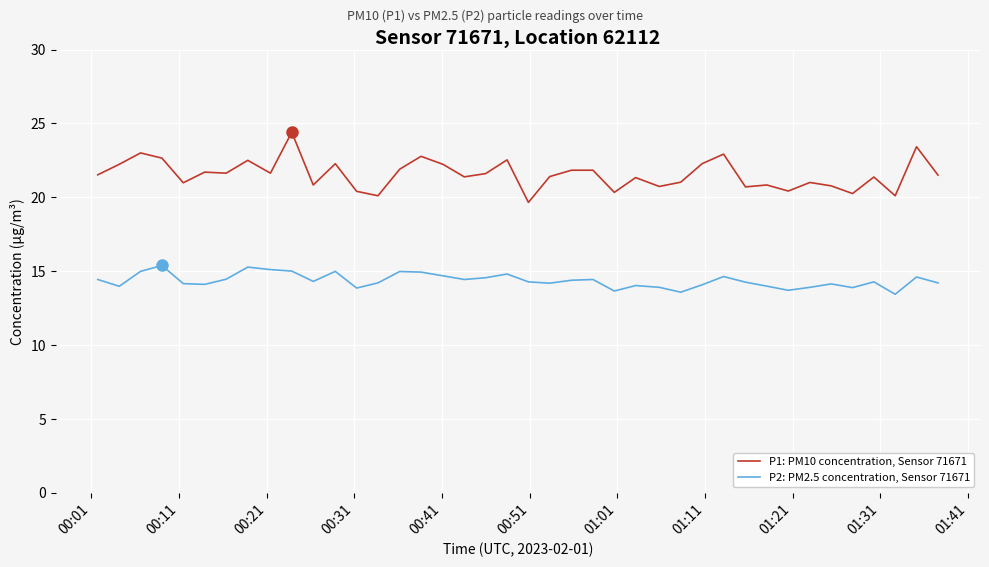

Which series has the largest total across all categories?

P1: PM10 concentration, Sensor 71671